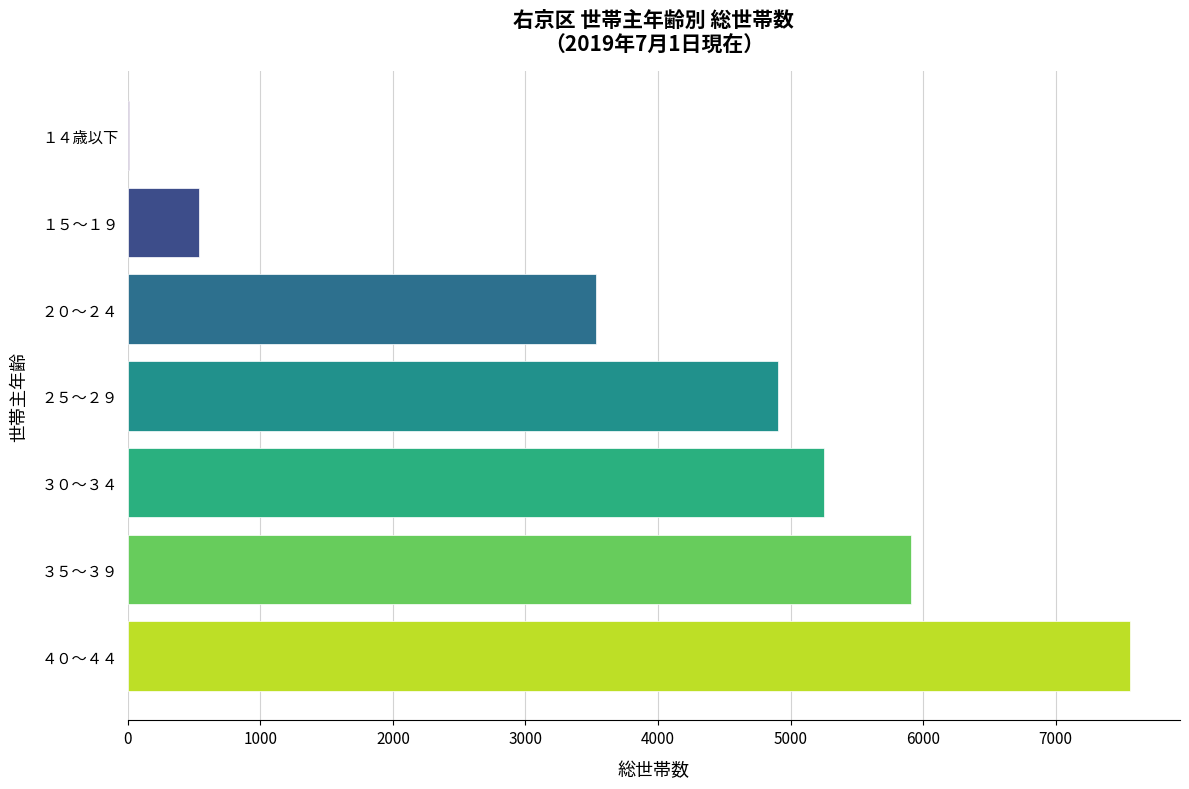

Does the chart contain stacked bars?

No